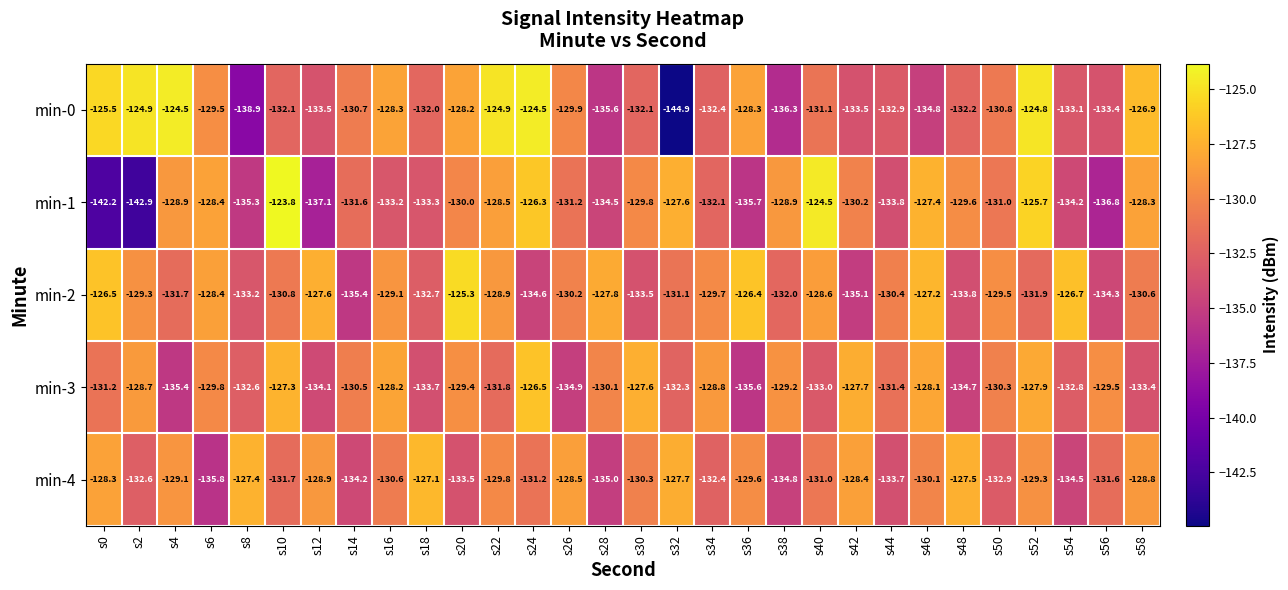

At which category is the sum across all series the highest?

s52